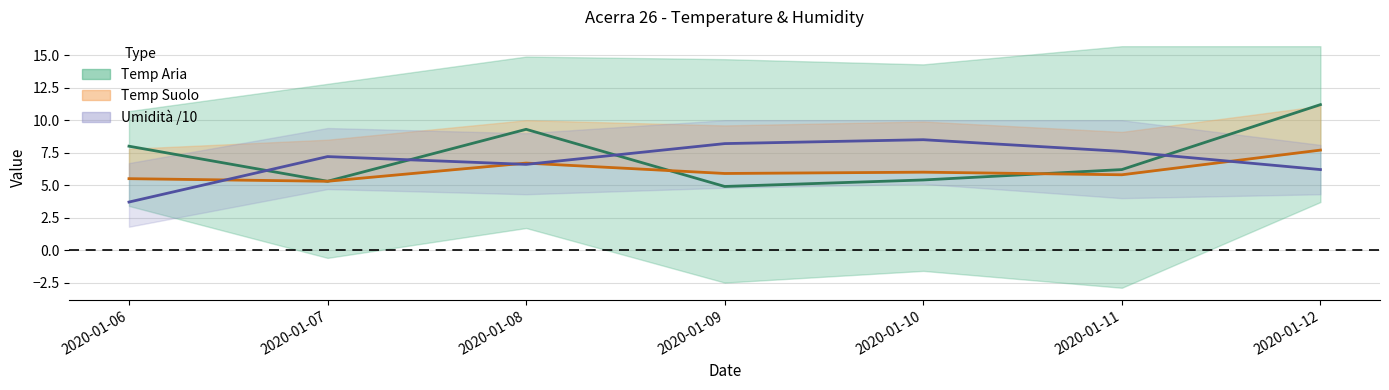

The value of Temp Suolo MED at 2020-01-09 is 5.9. True or false?

True